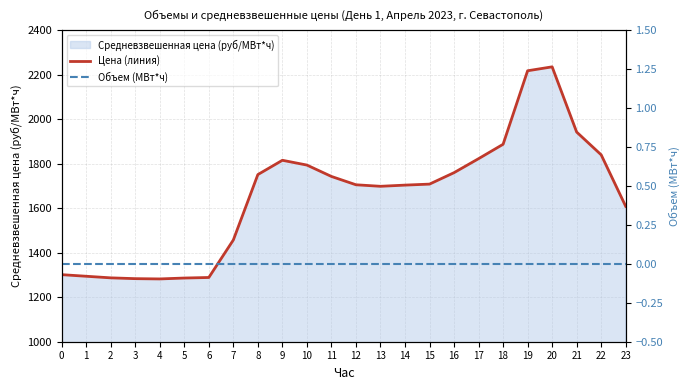

List the labels in order of Объем (МВт*ч) value, smallest first.

0, 1, 2, 3, 4, 5, 6, 7, 8, 9, 10, 11, 12, 13, 14, 15, 16, 17, 18, 19, 20, 21, 22, 23